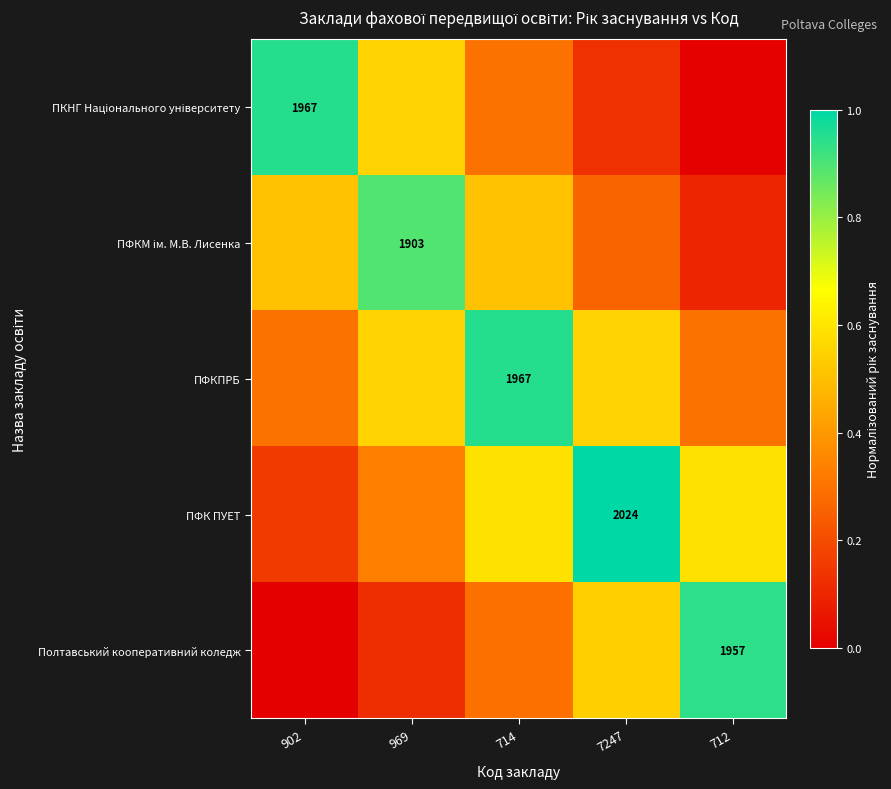

Which series has the largest range (max minus min)?

ПКНГ Національного університету